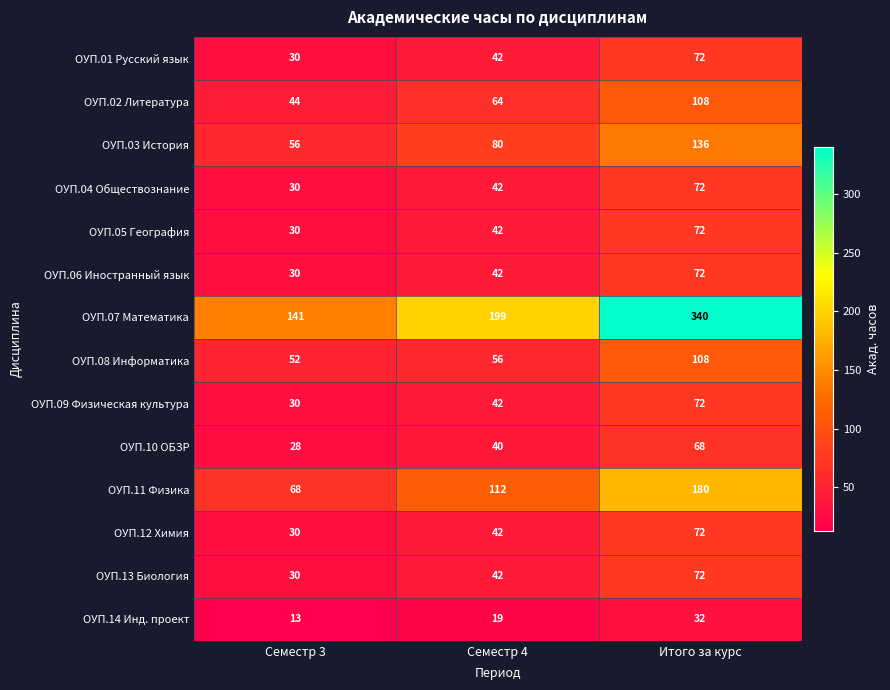

At how many categories does at least one series exceed 292?

1